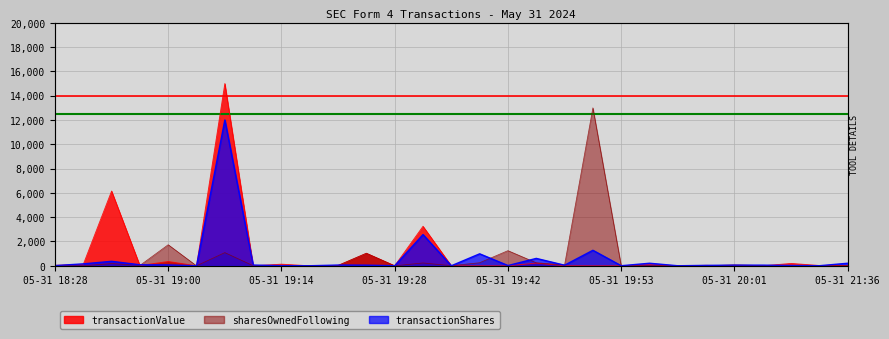

How many data points in transactionShares are less than 53?

14